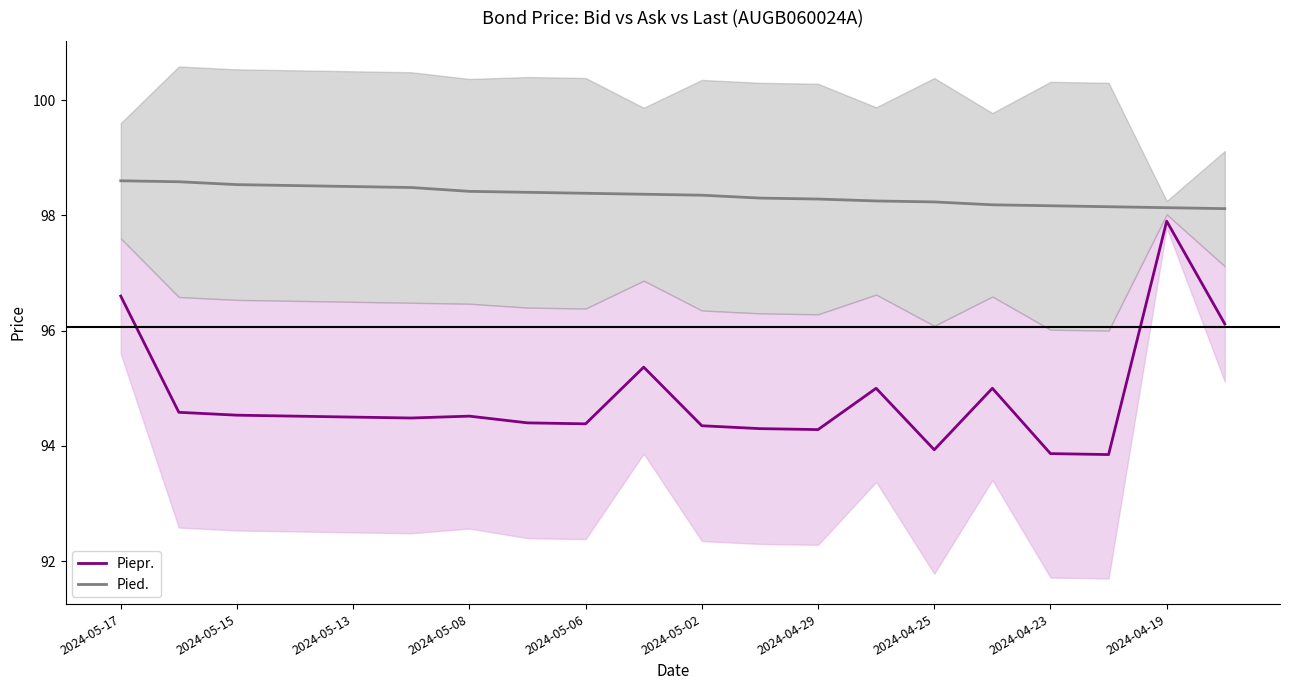

What is the minimum value for Pied.?

98.1